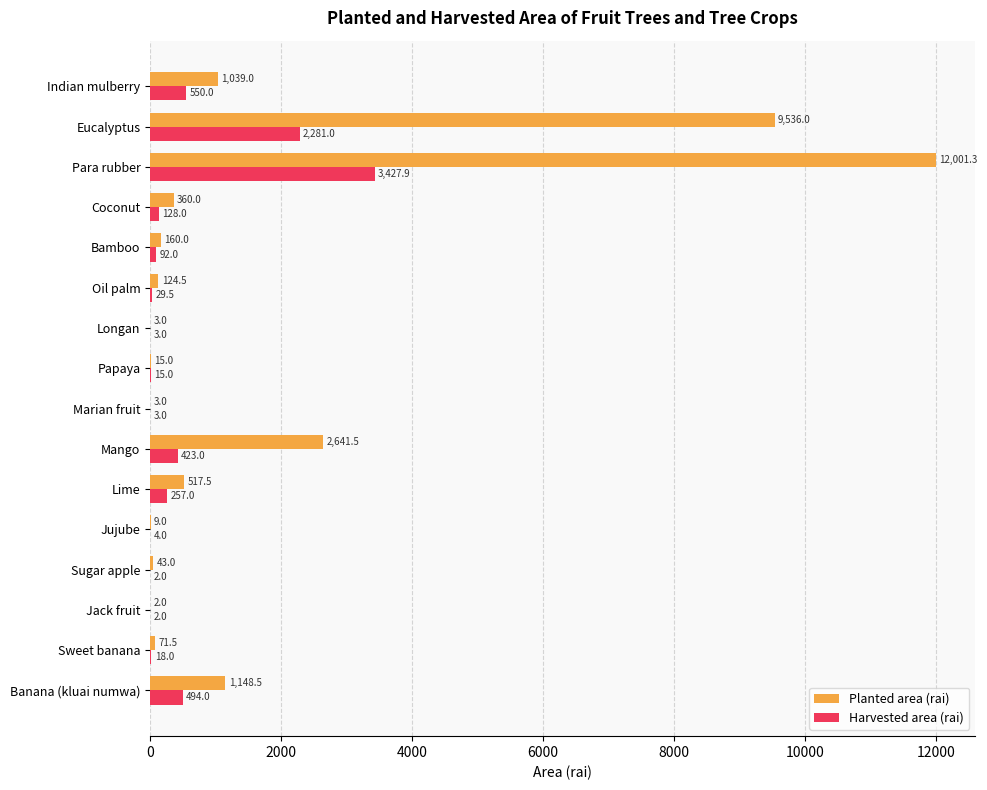

Which series has the largest total across all categories?

Planted area (rai)